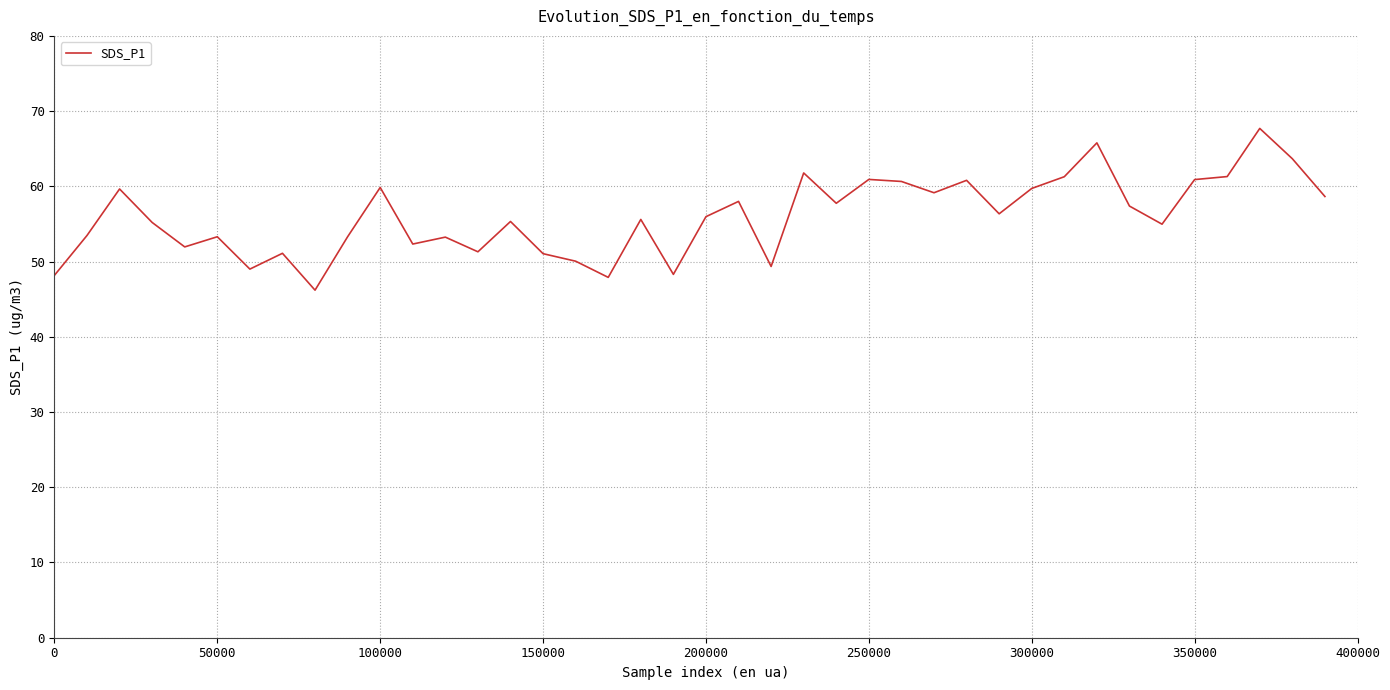

How many distinct data groups are displayed?

1